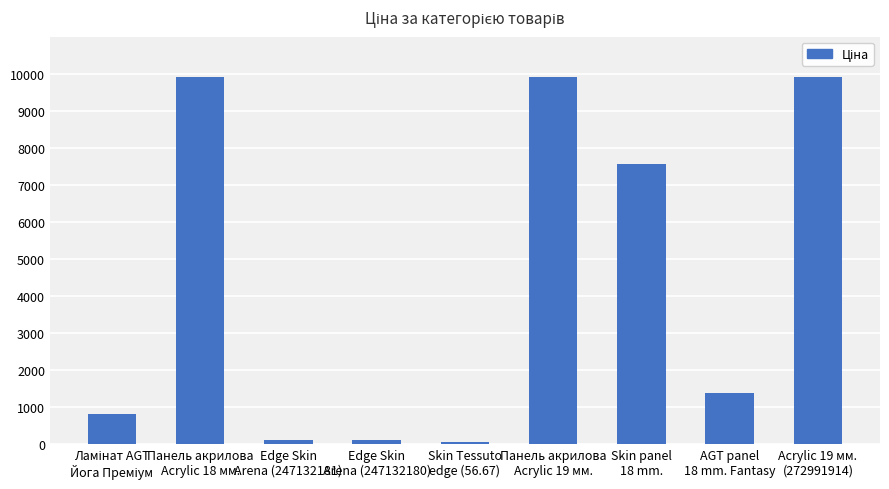

Count the number of values greater than 1366.

5